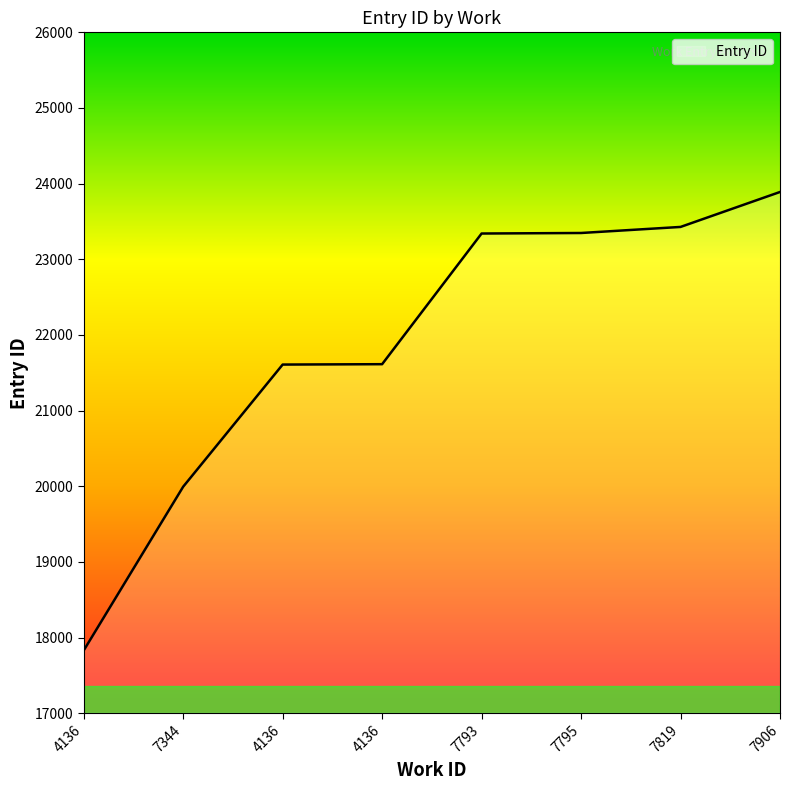

What is the difference between the maximum and minimum values?

6211